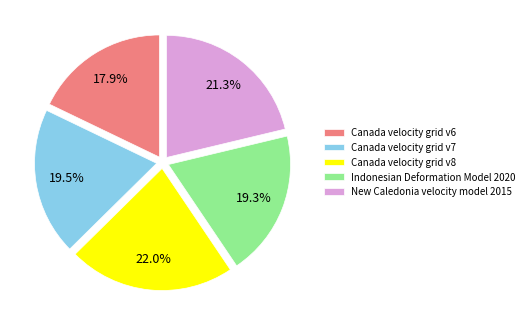

Is it true that Indonesian Deformation Model 2020 is 34% of the pie?

False